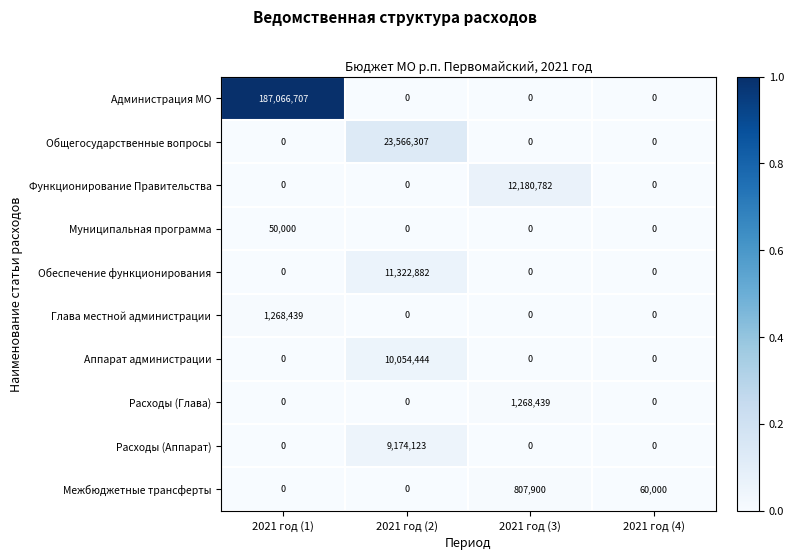

How many Аппарат администрации values are between 0 and 10054444?

4